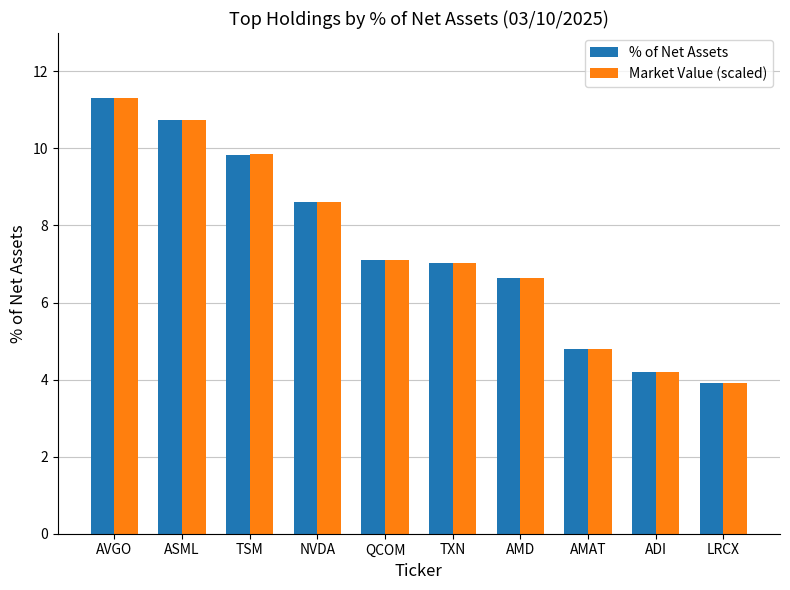

What is the total value across all series at LRCX?

7.8